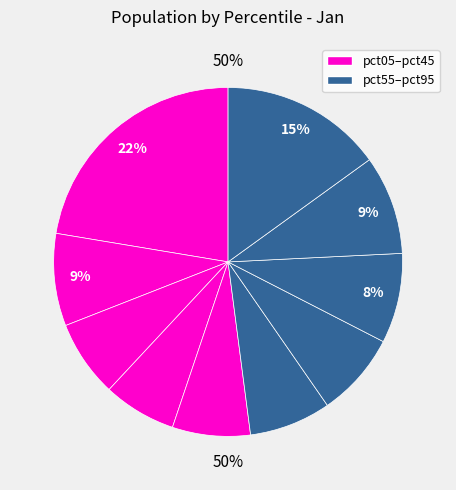

Which slice is the largest?

pct05